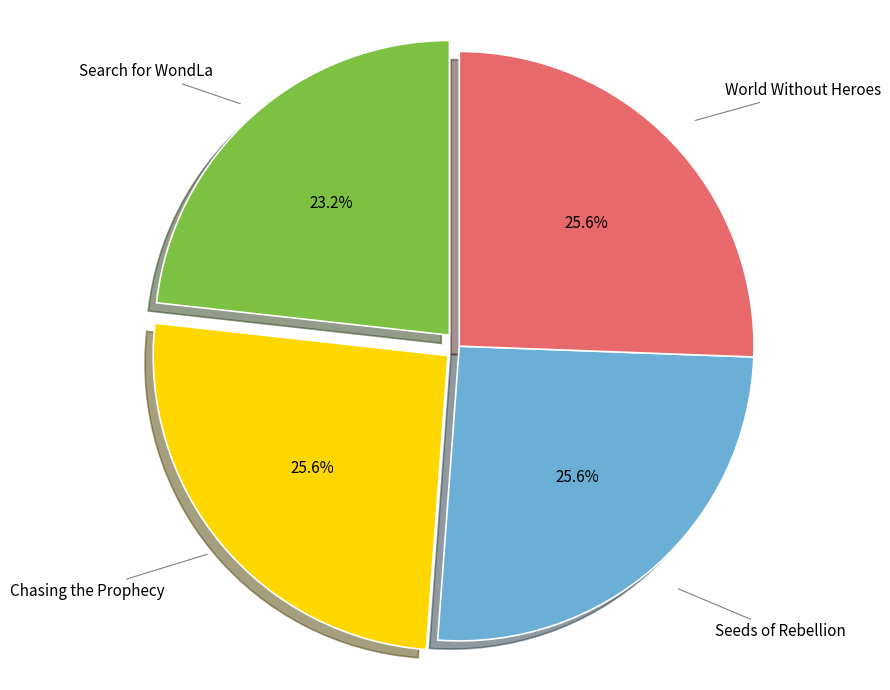

Does any single category account for the majority?

No